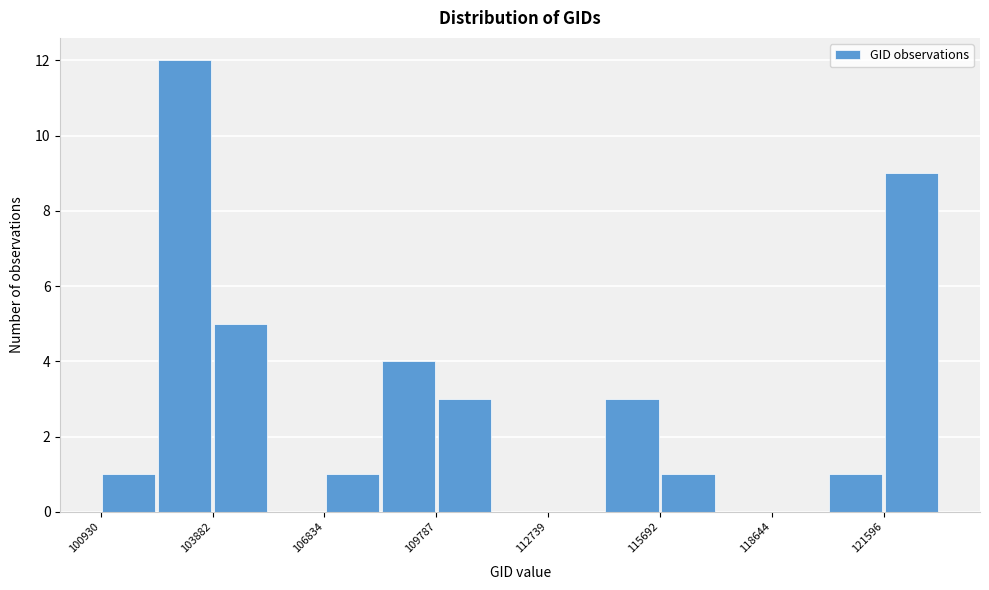

Read against the x-axis, roughly where is the centre of the tallest bar?

103000